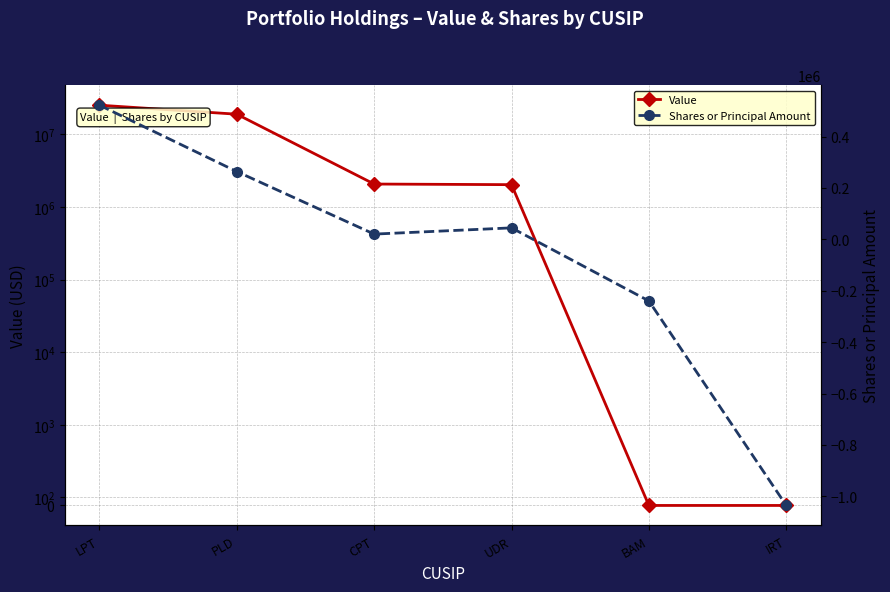

Which series has the largest total across all categories?

Value